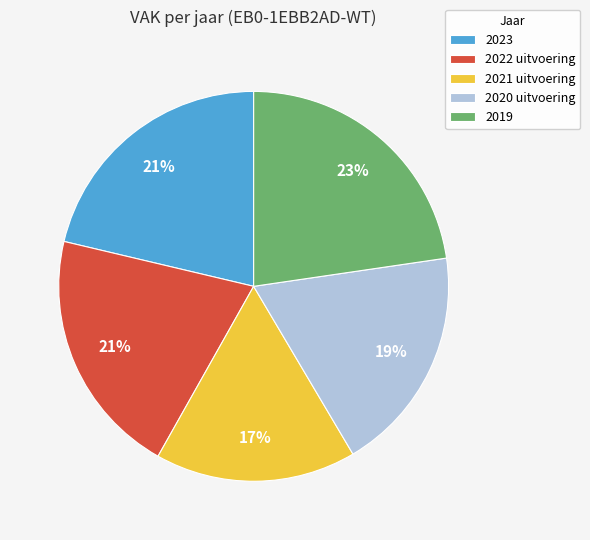

To the nearest percent, what is the combined percentage of 2019 and 2023?

44%